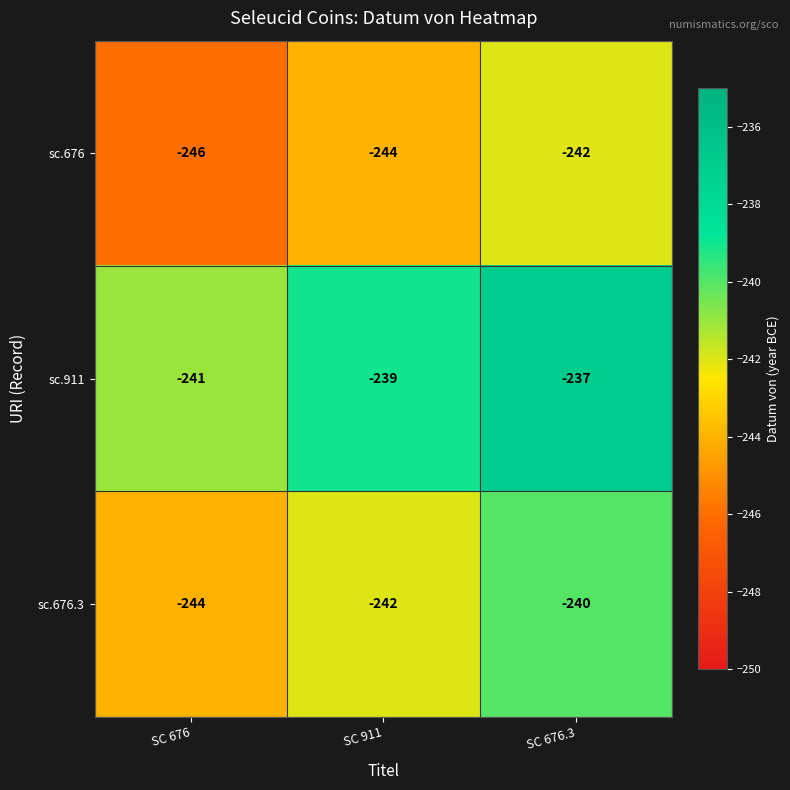

Is it true that sc.676.3 equals -242 at SC 911?

True